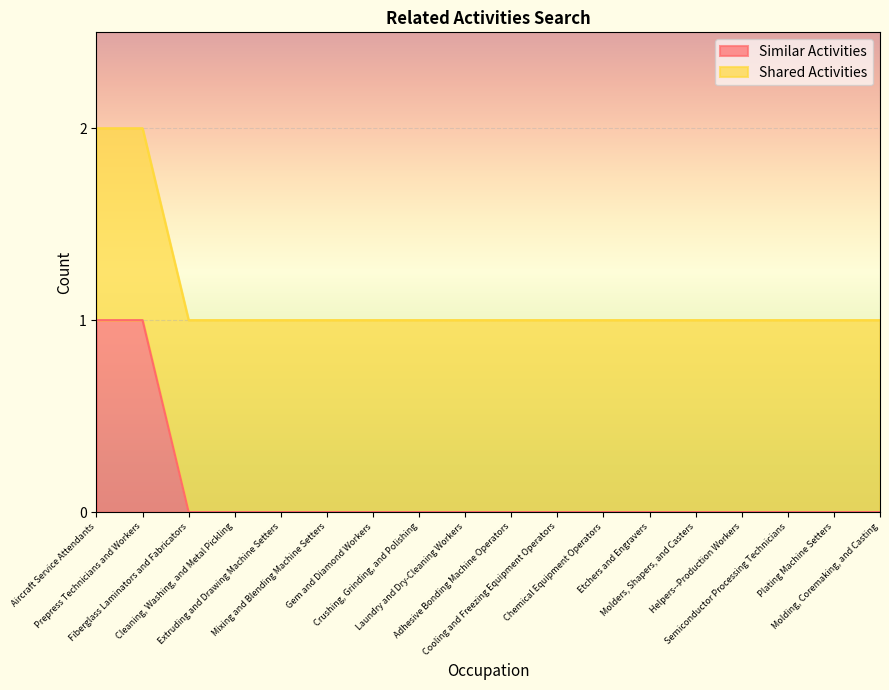

List the labels in order of value, smallest first.

Fiberglass Laminators and Fabricators, Cleaning, Washing, and Metal Pickling, Extruding and Drawing Machine Setters, Mixing and Blending Machine Setters, Gem and Diamond Workers, Crushing, Grinding, and Polishing, Laundry and Dry-Cleaning Workers, Adhesive Bonding Machine Operators, Cooling and Freezing Equipment Operators, Chemical Equipment Operators, Etchers and Engravers, Molders, Shapers, and Casters, Helpers--Production Workers, Semiconductor Processing Technicians, Plating Machine Setters, Molding, Coremaking, and Casting, Aircraft Service Attendants, Prepress Technicians and Workers